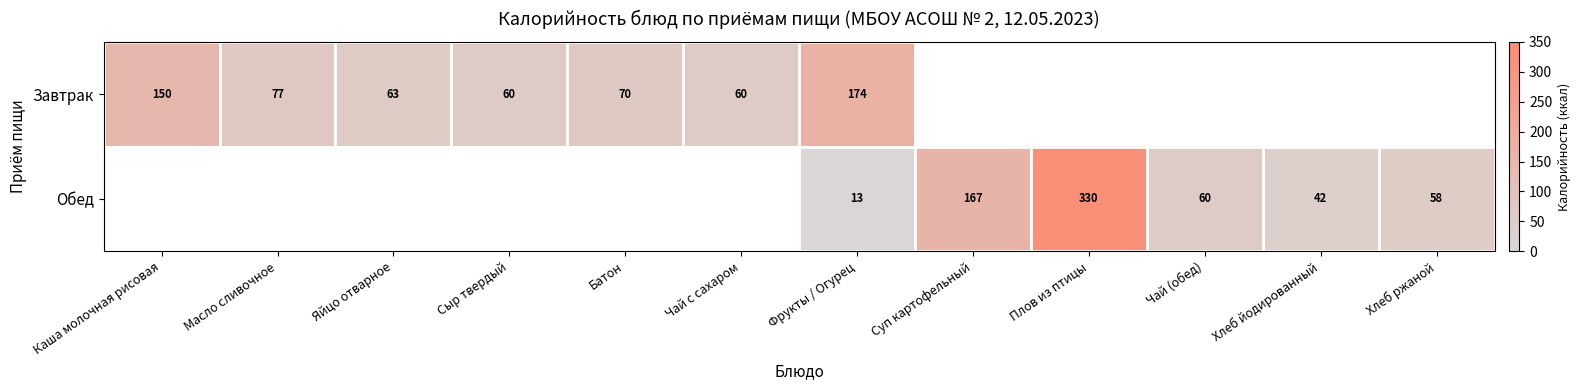

What is the spread (max minus min) of values at Фрукты / Огурец?

161